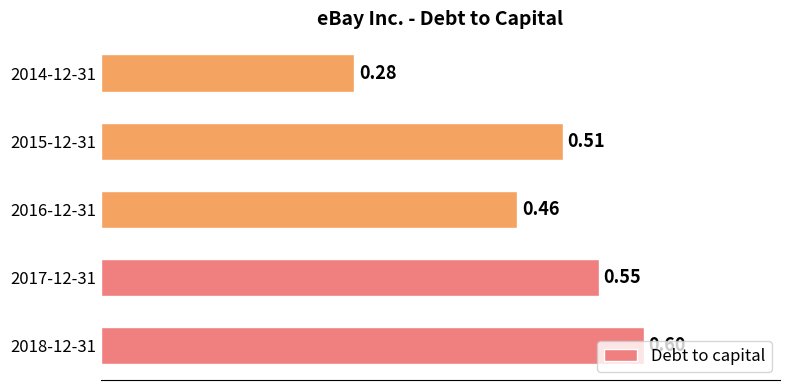

List the labels in order of value, smallest first.

2014-12-31, 2016-12-31, 2015-12-31, 2017-12-31, 2018-12-31